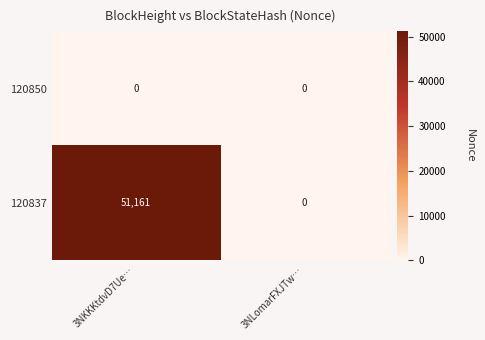

What is the maximum value shown in the chart?

51161